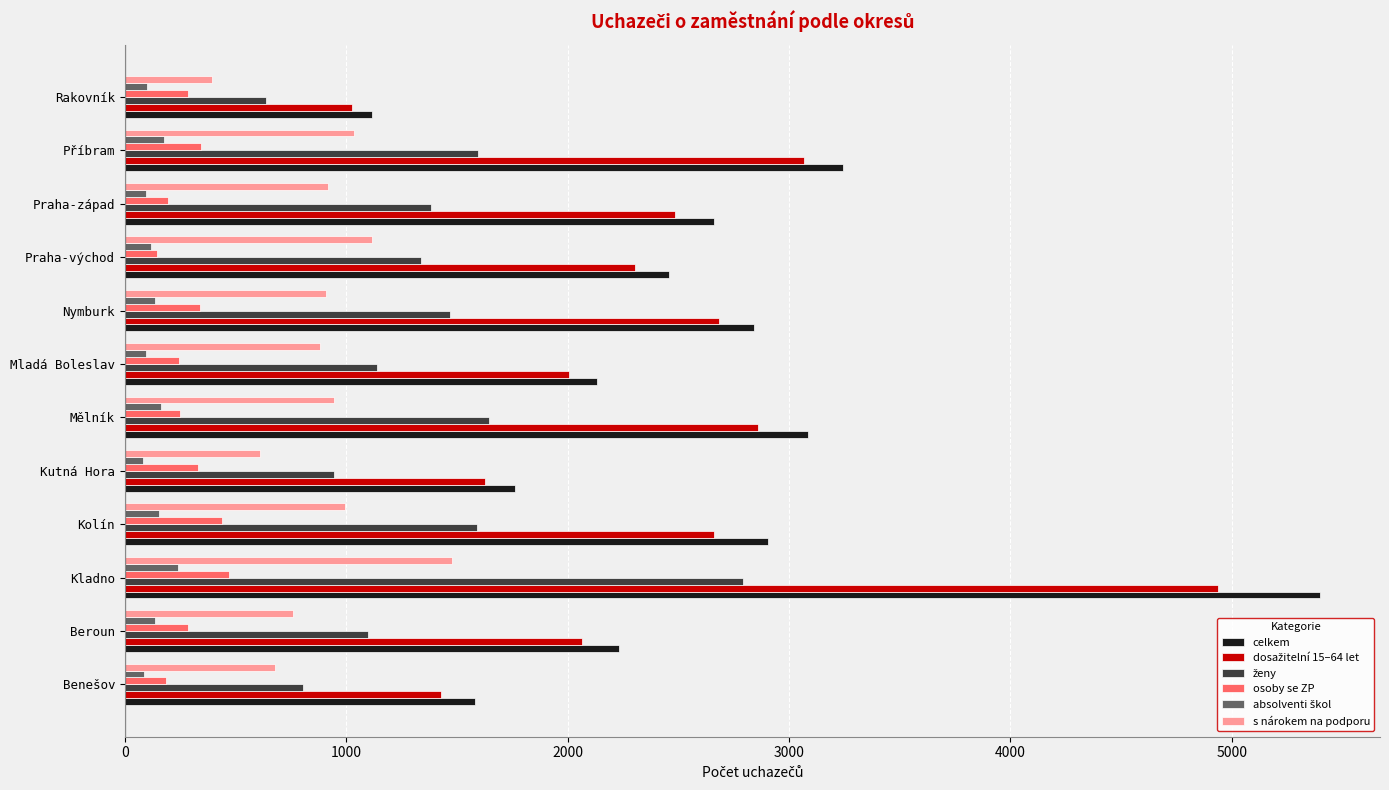

What is the difference between the maximum and second lowest values in the celkem series?

3815